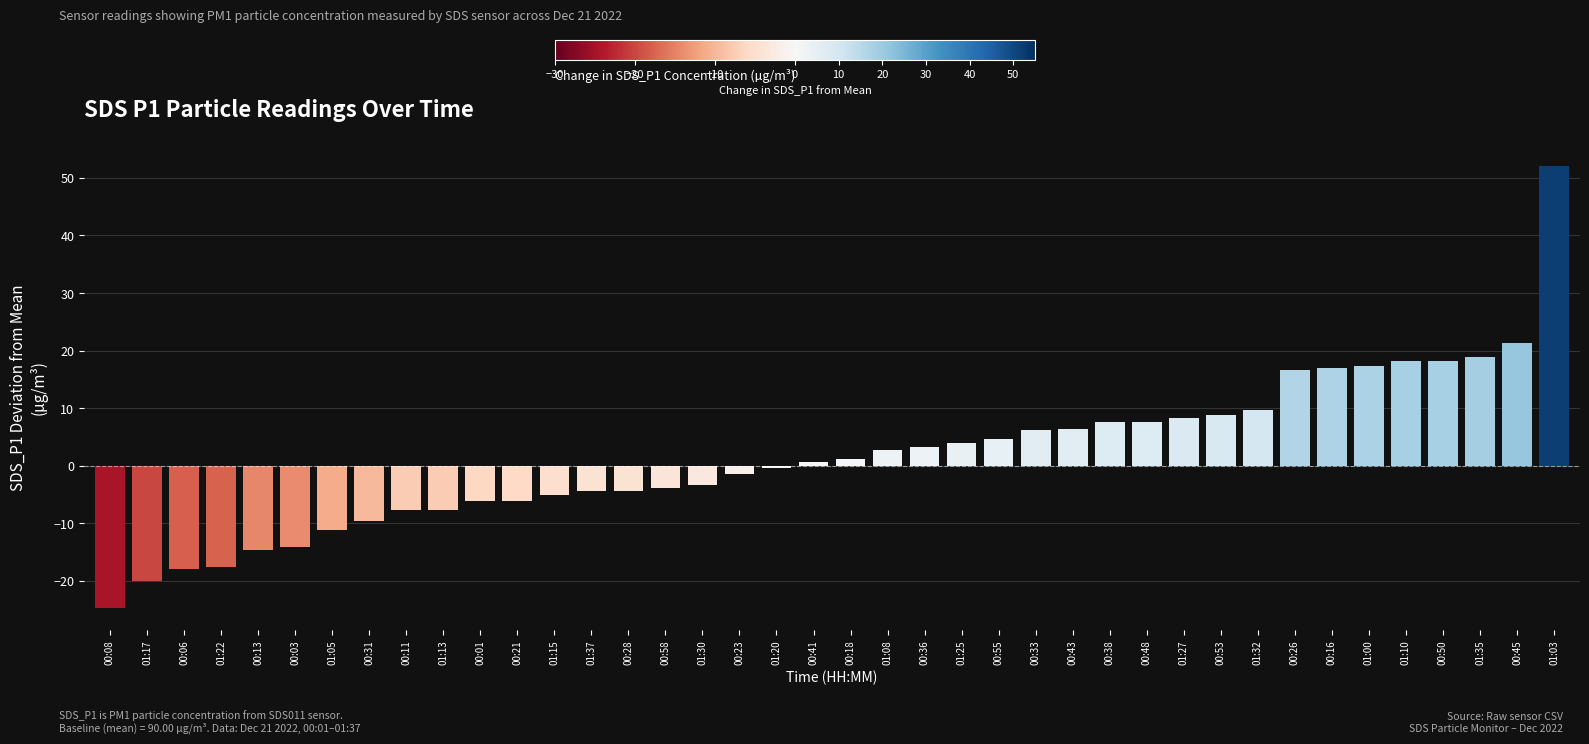

What is the change in value from 00:21 to 01:37?

+1.7